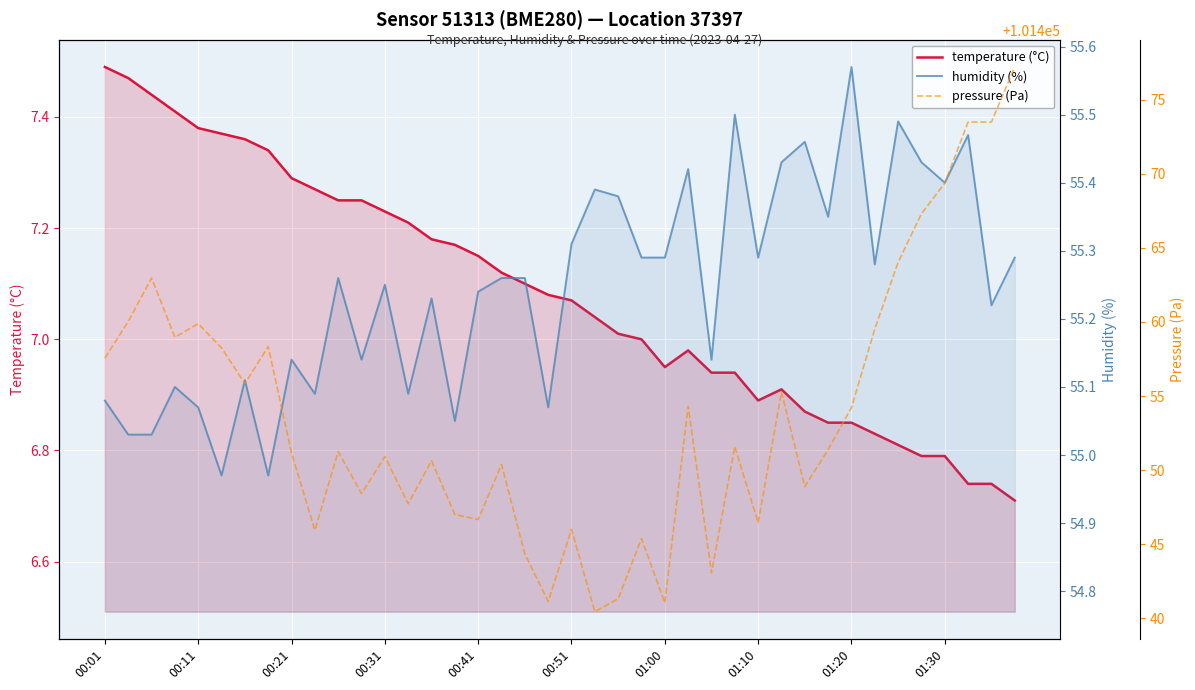

What is the smallest value displayed?

6.7